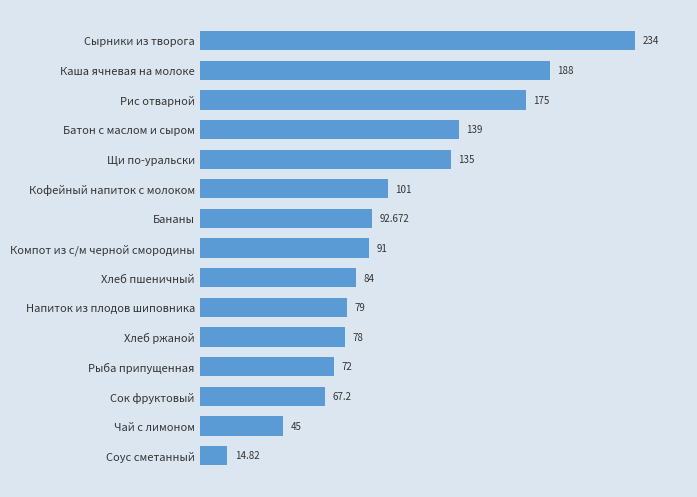

List the labels in order of value, smallest first.

Соус сметанный, Чай с лимоном, Сок фруктовый, Рыба припущенная, Хлеб ржаной, Напиток из плодов шиповника, Хлеб пшеничный, Компот из с/м черной смородины, Бананы, Кофейный напиток с молоком, Щи по-уральски, Батон с маслом и сыром, Рис отварной, Каша ячневая на молоке, Сырники из творога